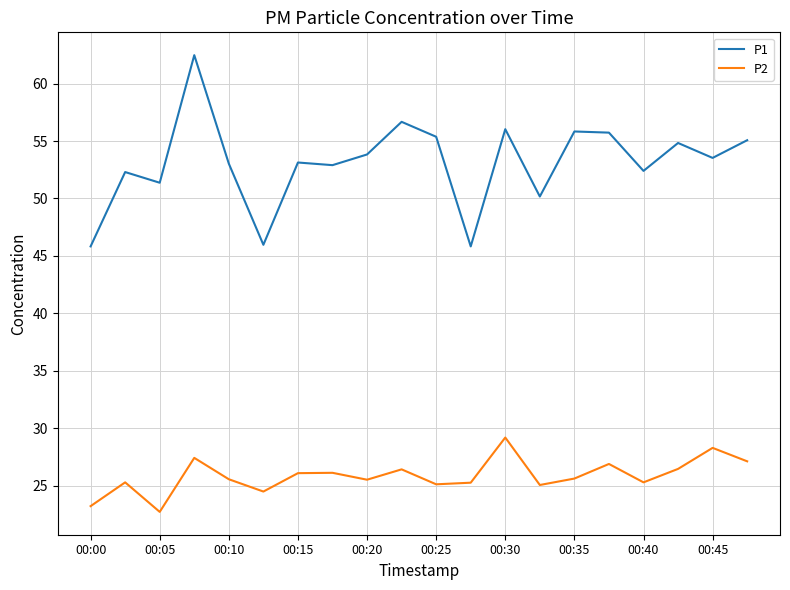

Which series has the largest total across all categories?

P1